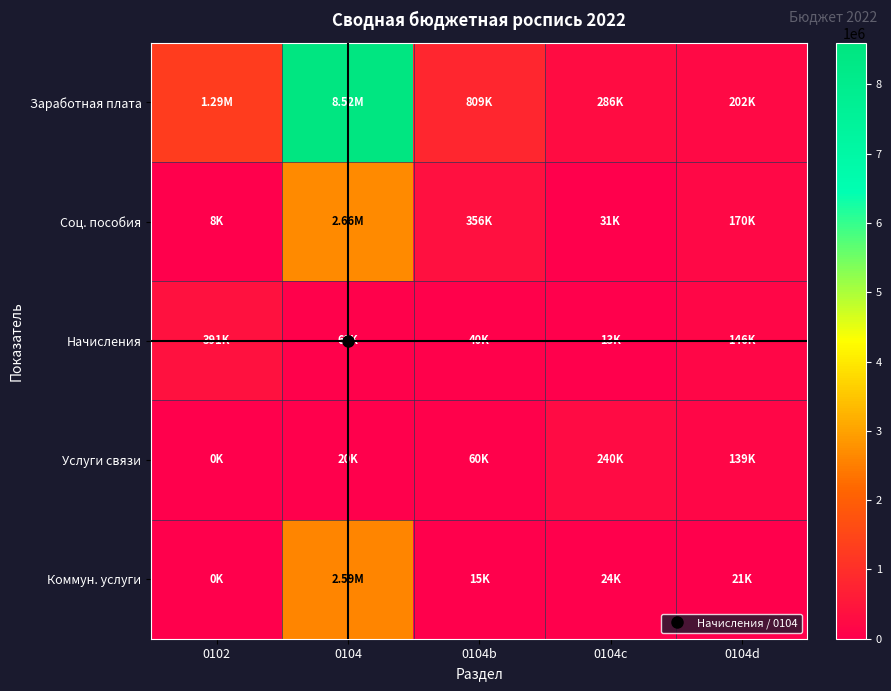

What is the spread (max minus min) of values at 0104?

8503119.3